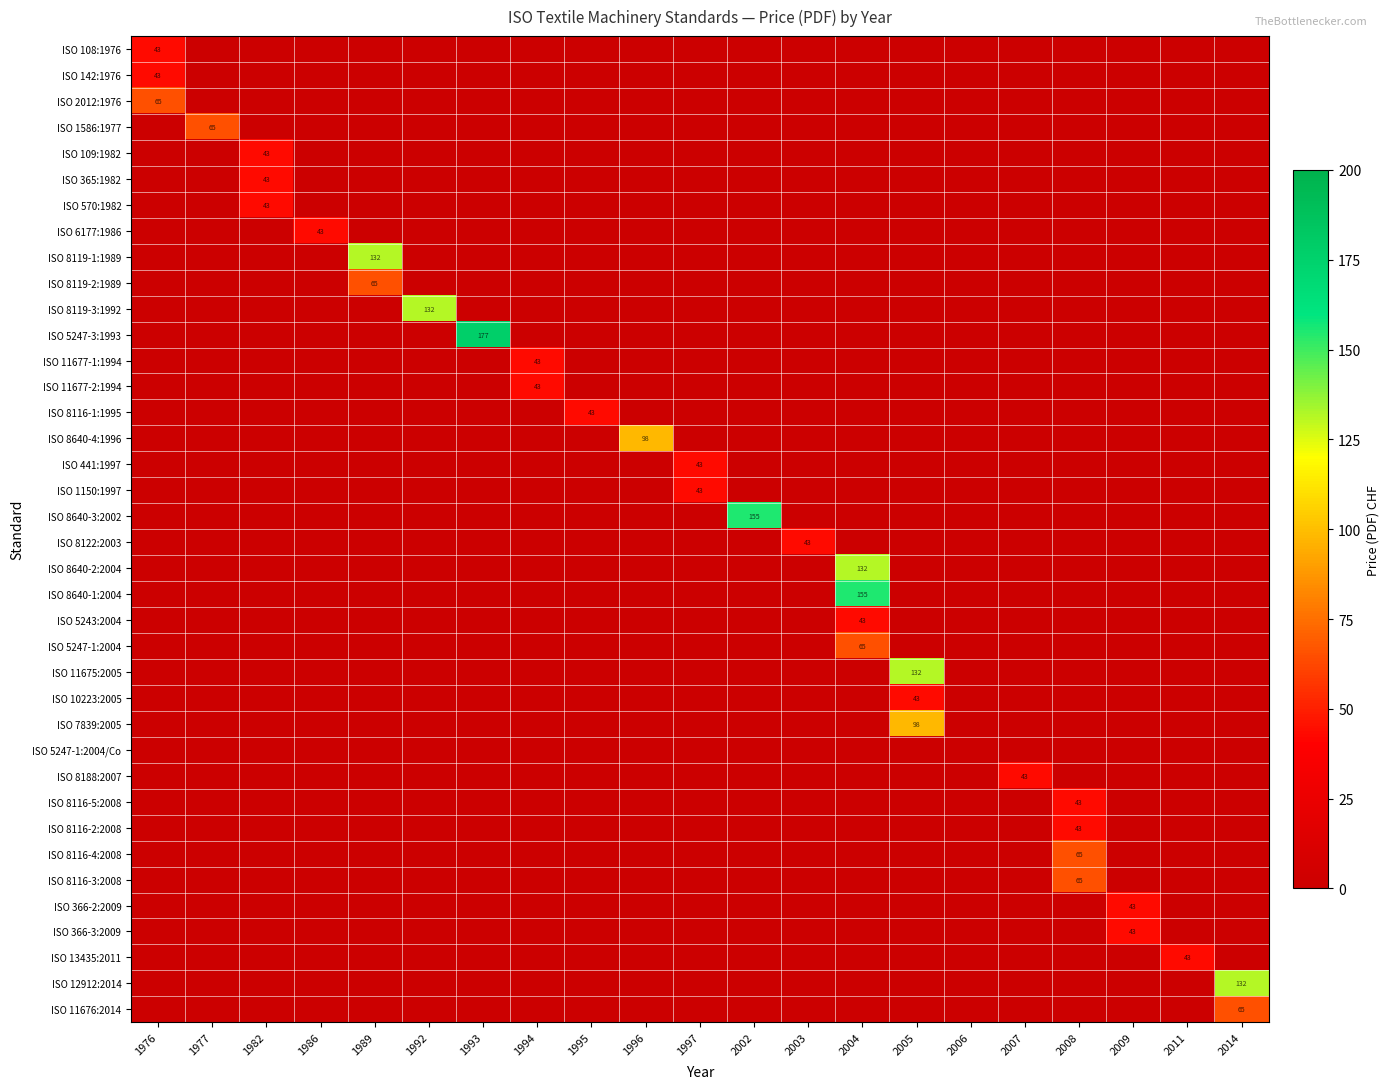

The ISO 8116-3:2008 series shows 65 at 2008. True or false?

True